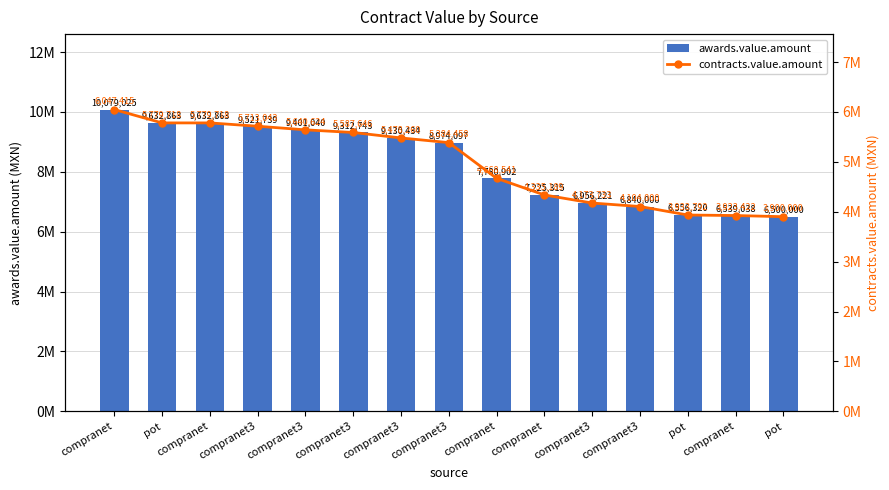

What is the spread (max minus min) of values at compranet?

4031610.0